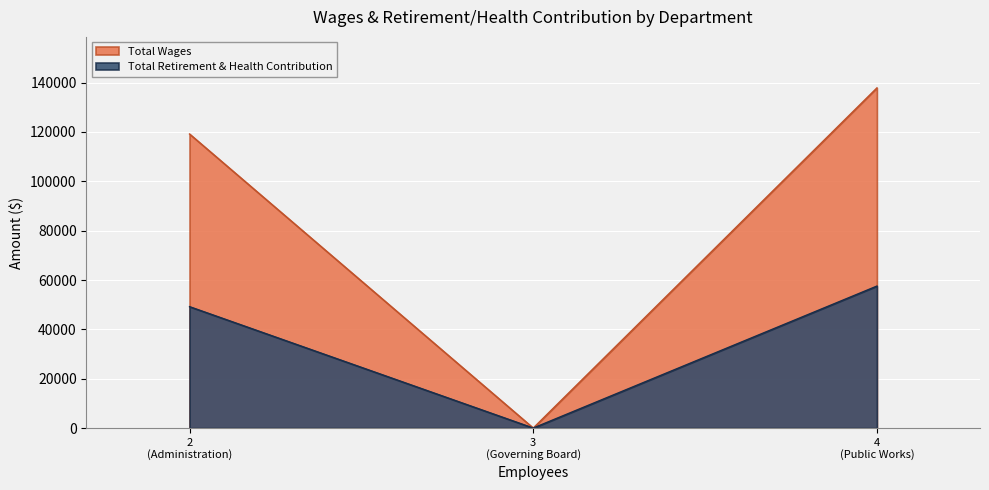

Reading left to right, list all the values displayed in this chart.

Total Wages: 119183	0	137864
Total Retirement & Health Contribution: 49196	0	57541